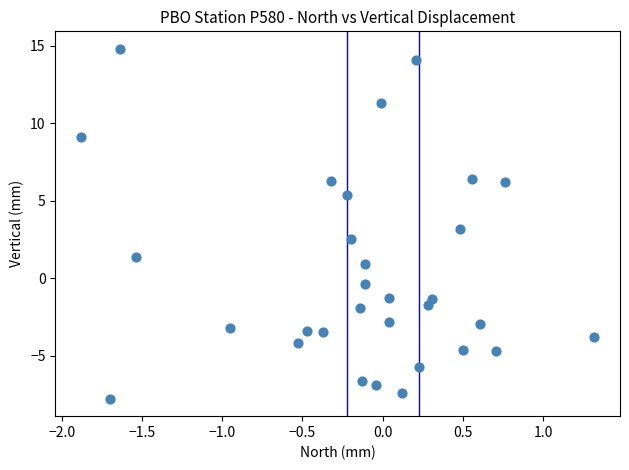

What is the range of Y values (max minus min)?

22.6